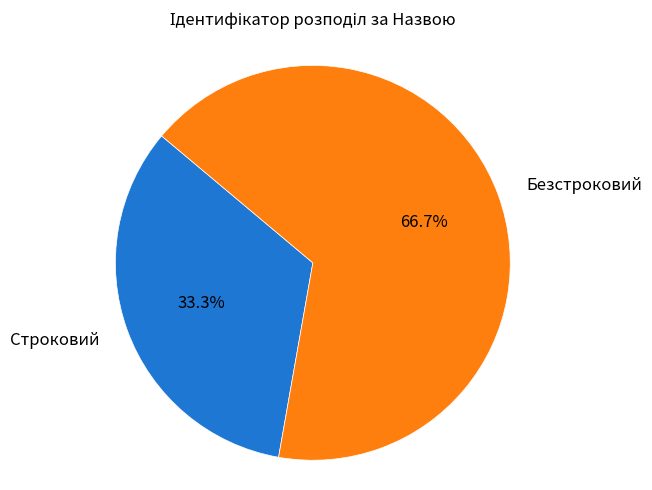

Count the number of slices in the pie.

2